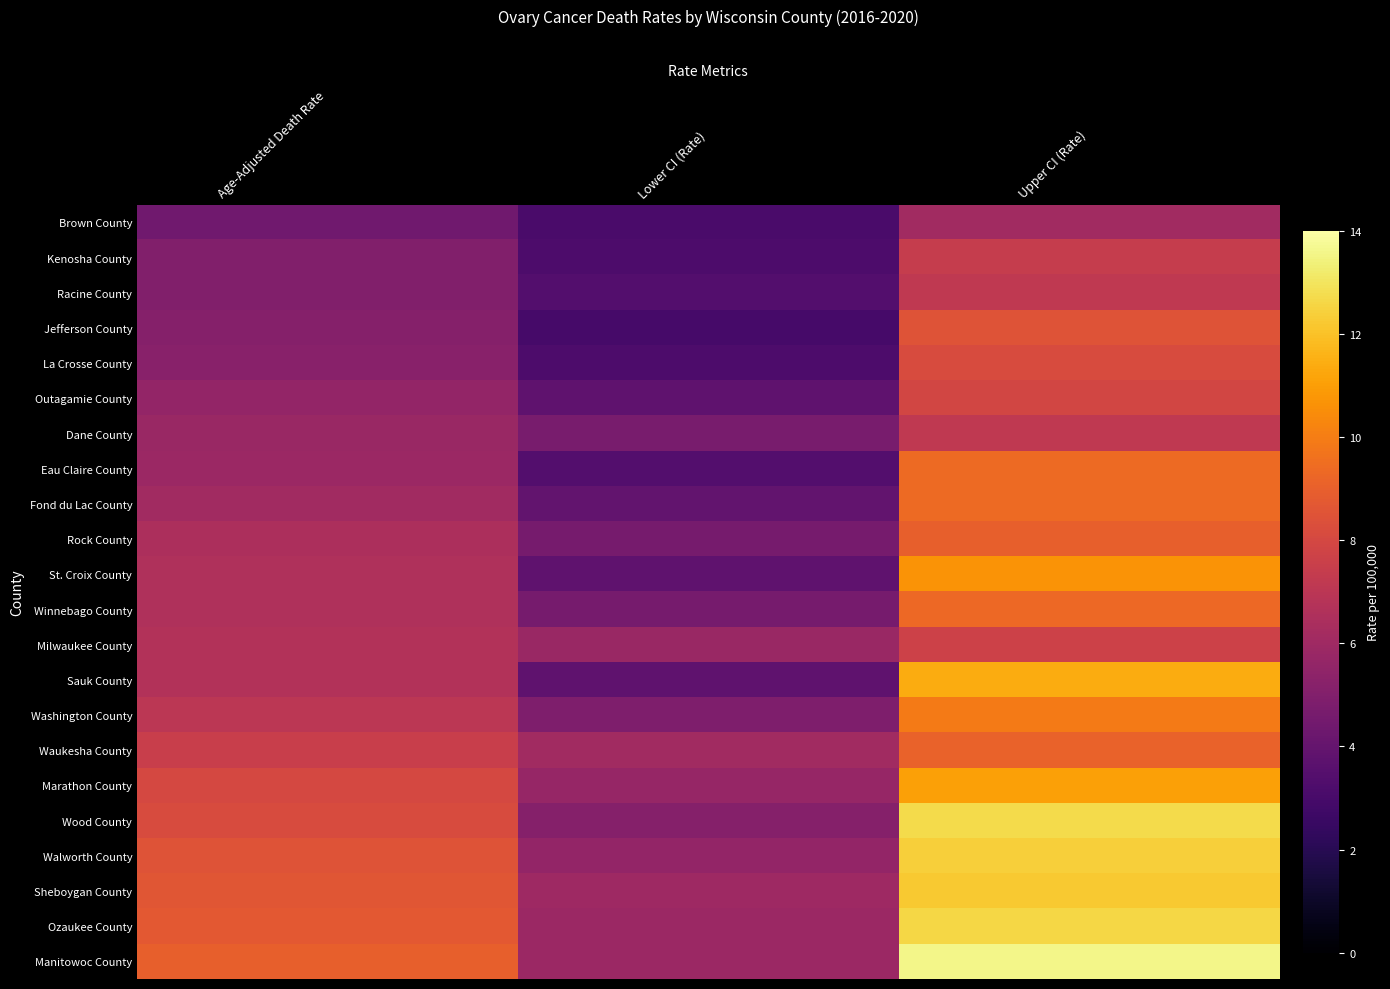

Which category has the highest value across all series?

Upper CI (Rate)